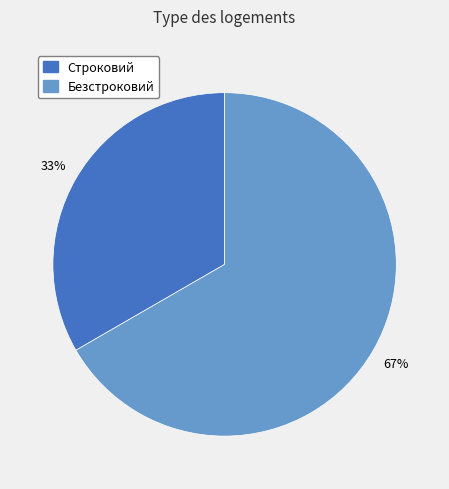

To the nearest percent, what is the average slice percentage?

50%